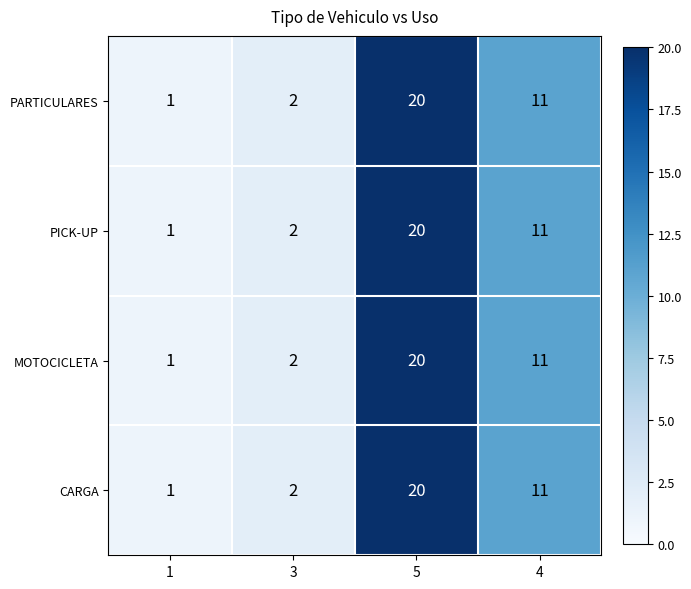

Reading right to left, extract all data points from this chart.

PARTICULARES: 11	20	2	1
PICK-UP: 11	20	2	1
MOTOCICLETA: 11	20	2	1
CARGA: 11	20	2	1